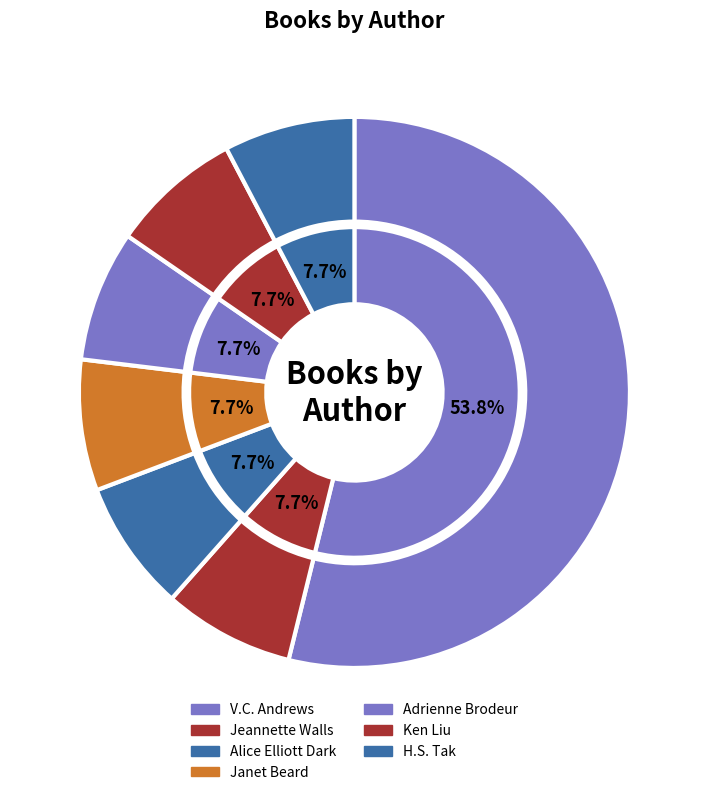

True or false: Adrienne Brodeur accounts for 8% of the total.

True